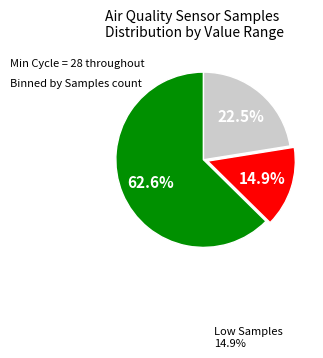

Count the number of slices in the pie.

3